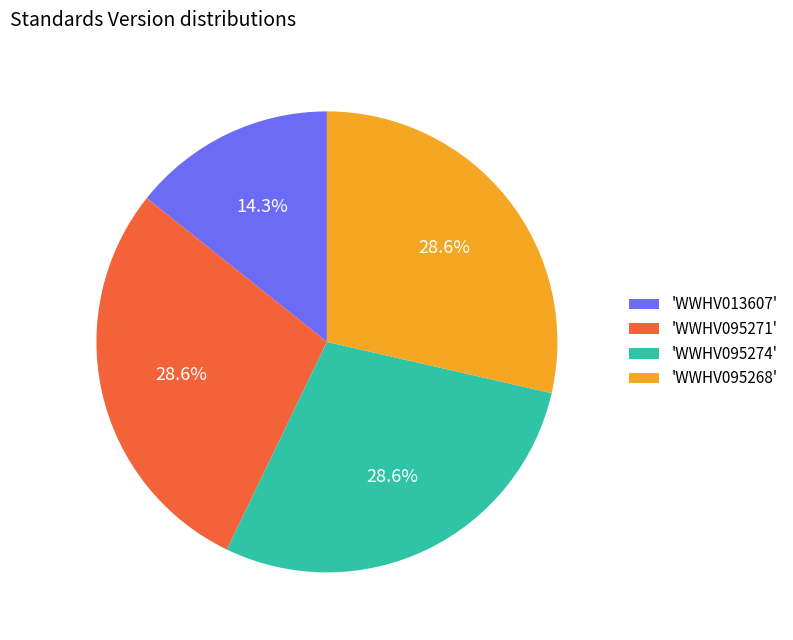

Count the number of slices in the pie.

4